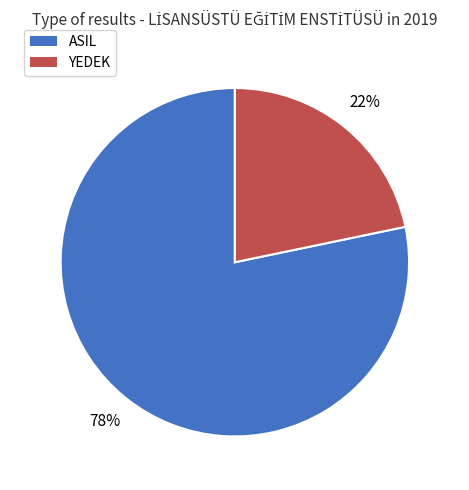

To the nearest percent, what percentage of the pie is YEDEK?

22%